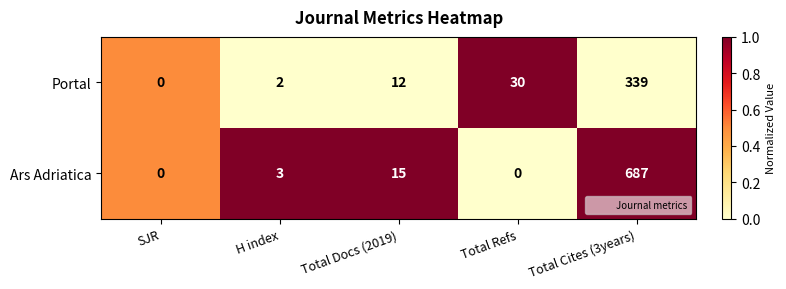

What is the difference between the maximum and minimum values in the Ars Adriatica series?

687